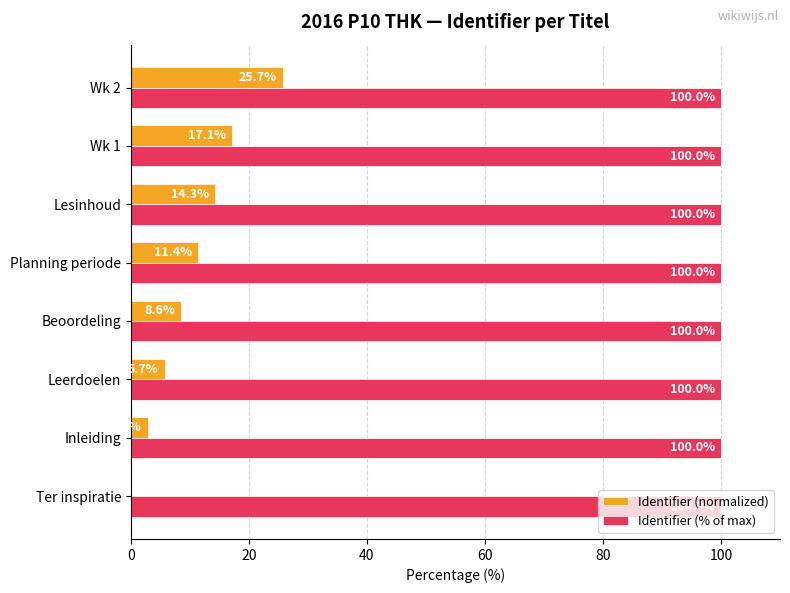

Which series has the largest total across all categories?

Identifier (% of max)